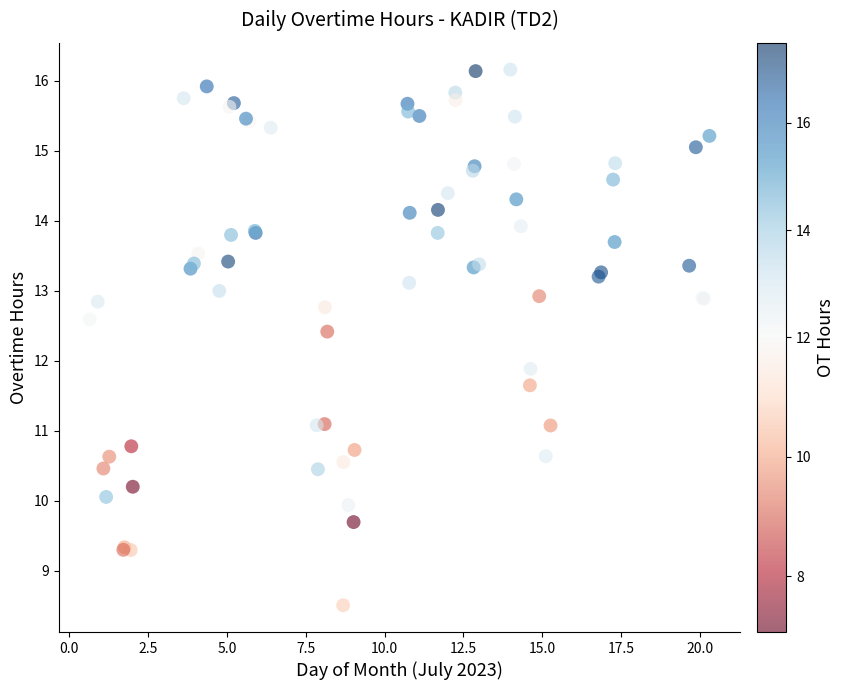

What Y value in the scatter plot is closest to 12?

11.9